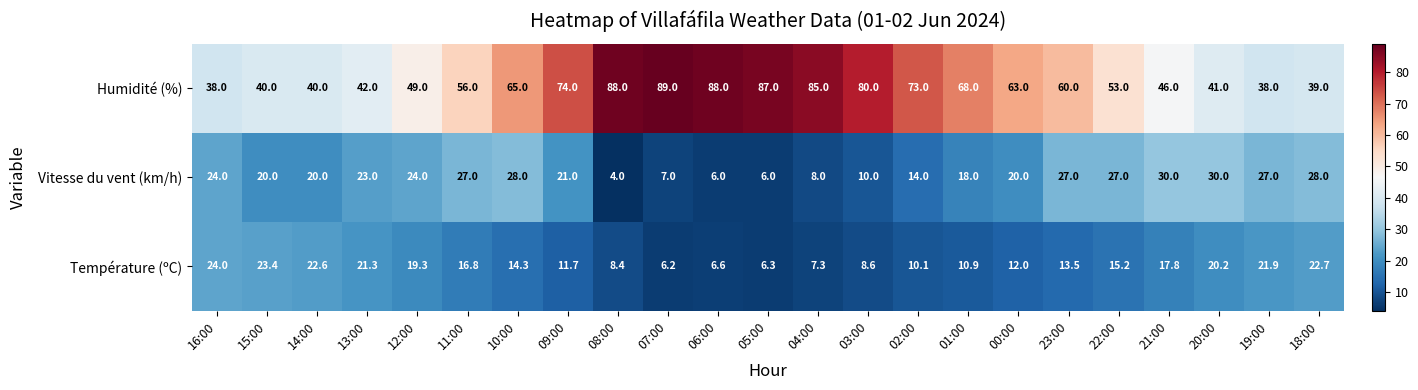

At which category is the sum across all series the highest?

10:00